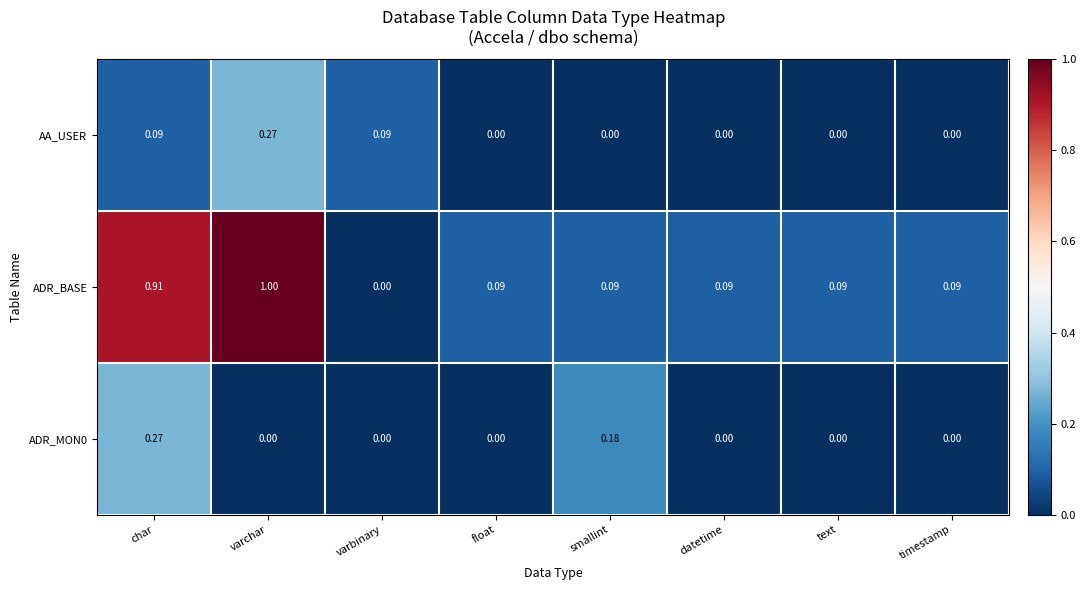

Which series has the widest spread of values?

ADR_BASE